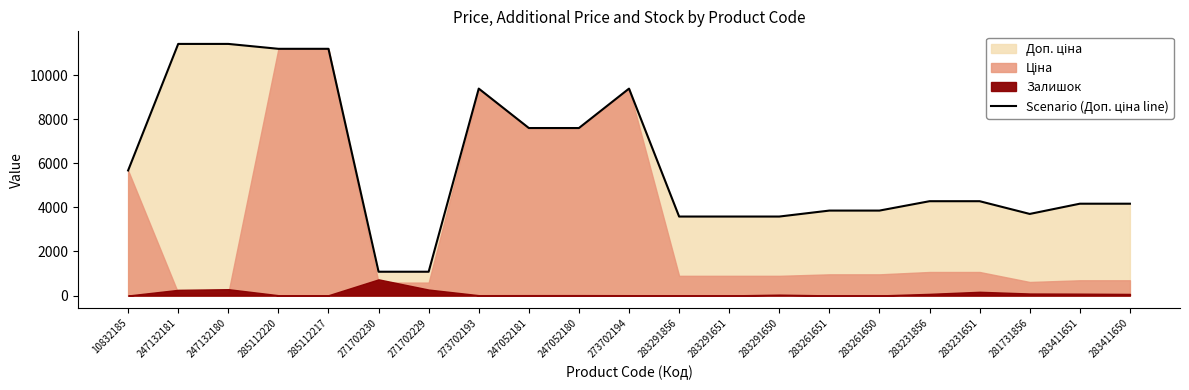

Is it true that the value at 285112217 is 5953.2?

False